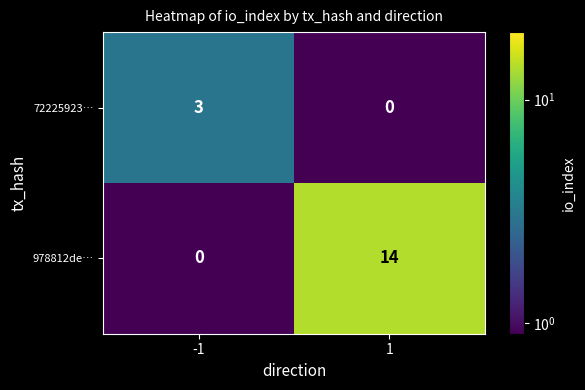

What is the maximum value shown in the chart?

14